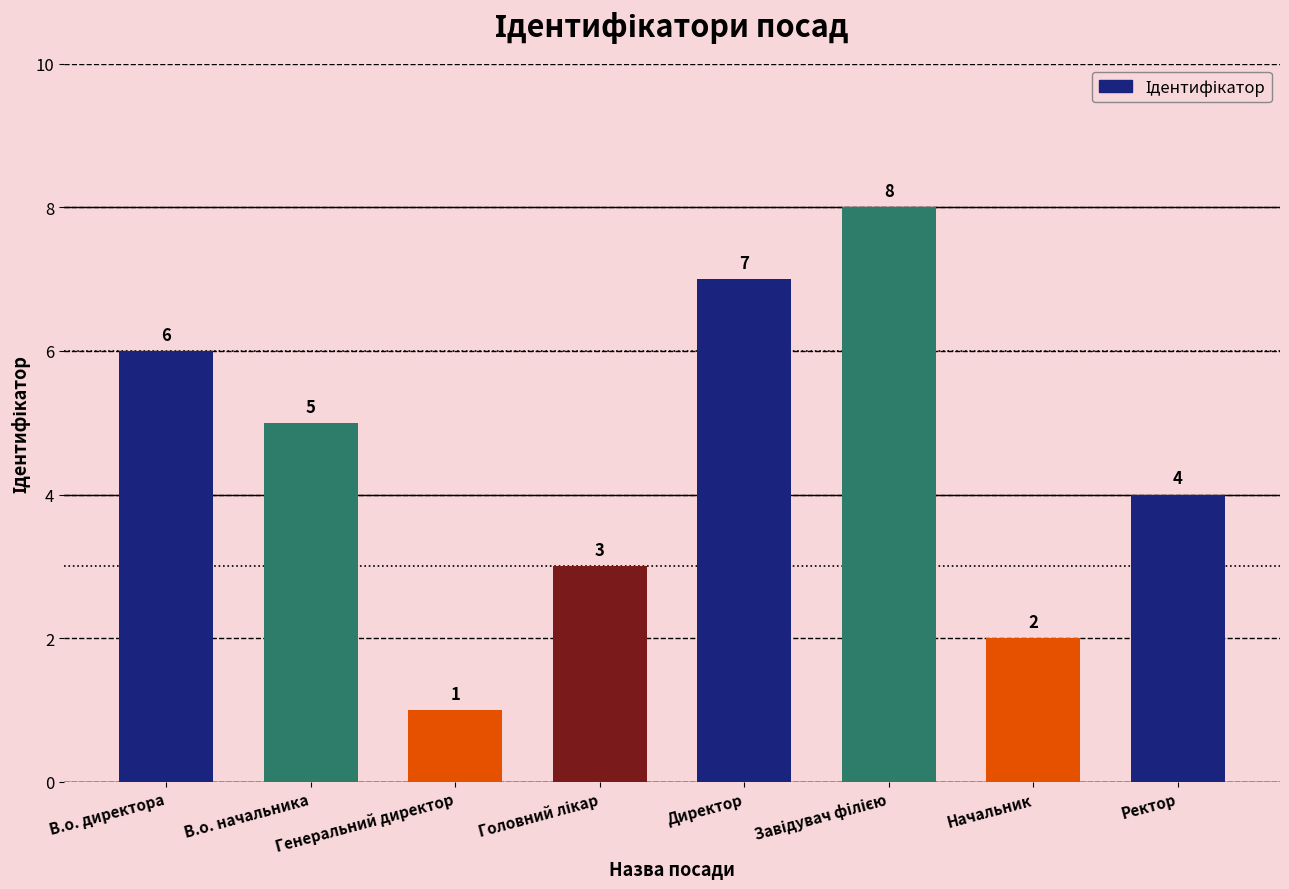

The chart shows a value of 6 at В.о. директора. True or false?

True